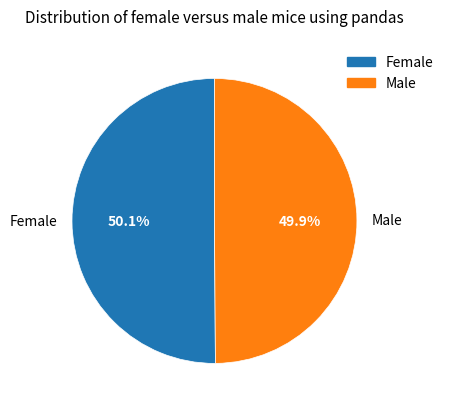

How many segments does this pie chart have?

2